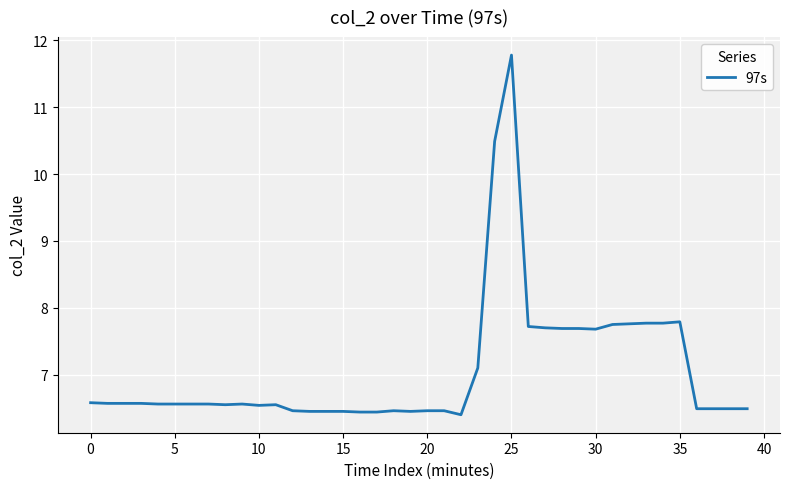

What is the difference between the maximum and minimum values?

5.4